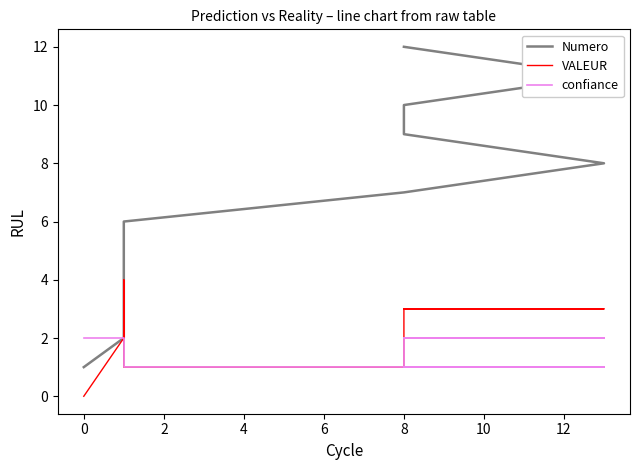

Reading right to left, what are all the values shown in this chart?

Numero: 12	11	10	9	8	7	6	5	4	3	2	1
VALEUR: 3	3	3	1	1	1	1	1	4	3	2	0
confiance: 2	2	2	1	1	1	1	2	2	2	2	2